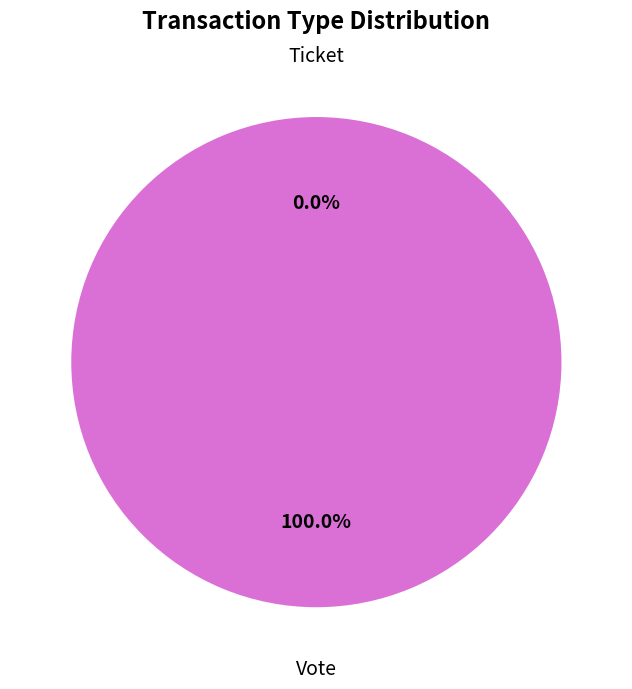

How many segments does this pie chart have?

2